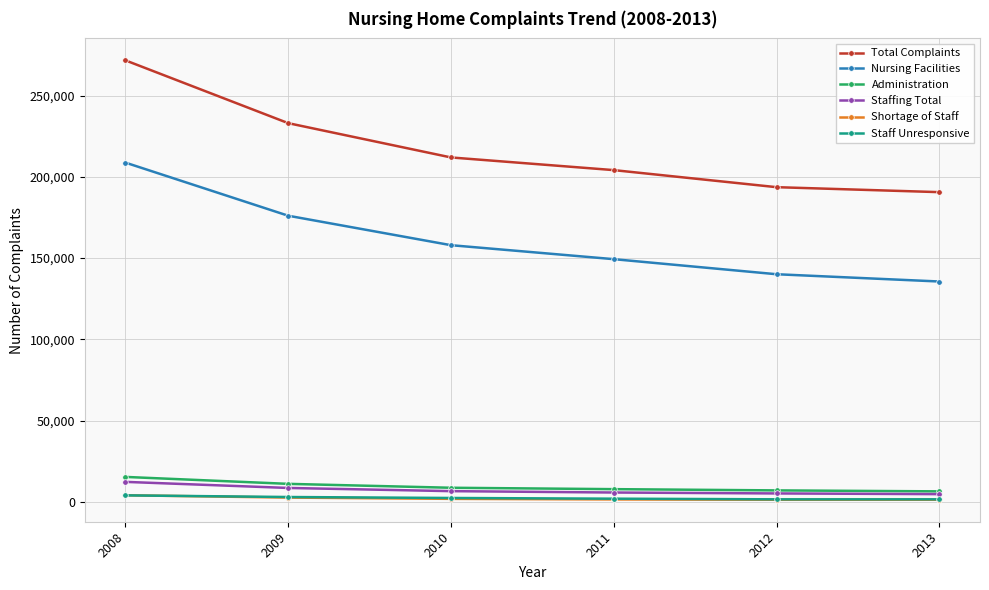

At which category is the sum across all series the highest?

2008